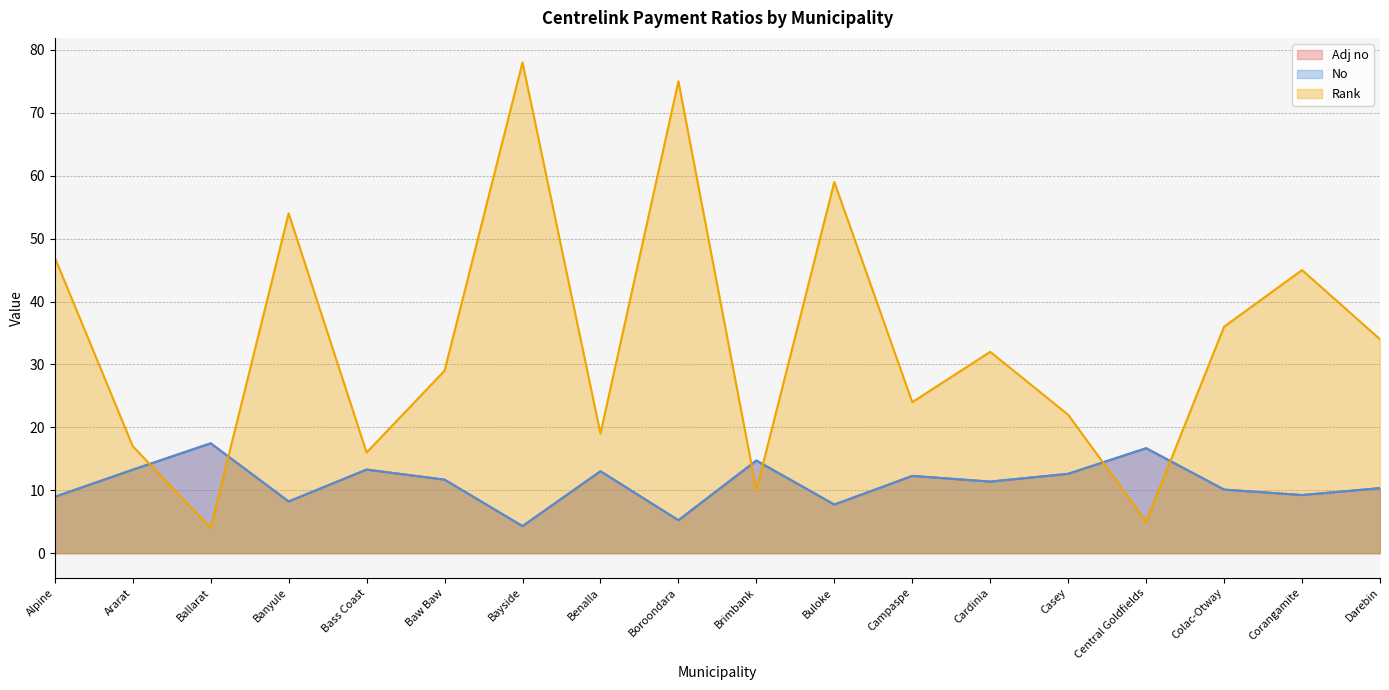

At which label is Rank closest to 41?

Corangamite